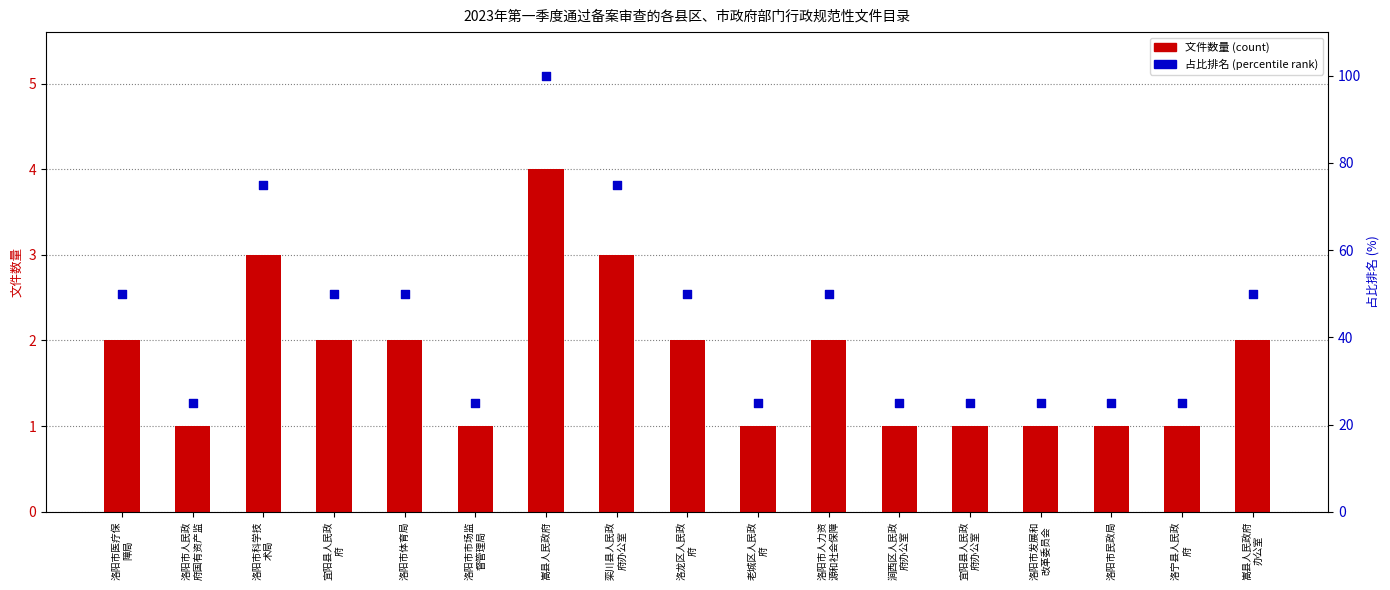

Is the value of 占比排名(percentile rank) at 老城区人民政
府 greater than the value of 文件数量(count) at 栾川县人民政
府办公室?

Yes